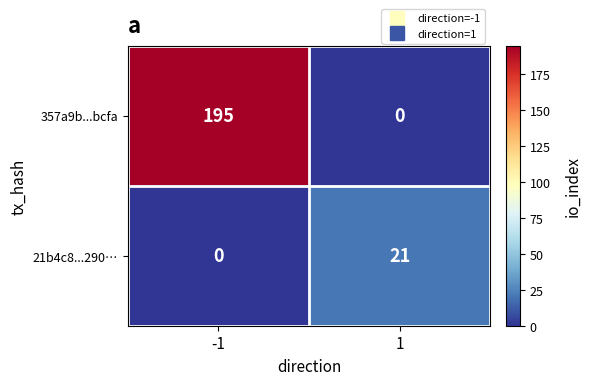

Reading left to right, extract all data points from this chart.

357a9b...bcfa: 195	0
21b4c8...290…: 0	21